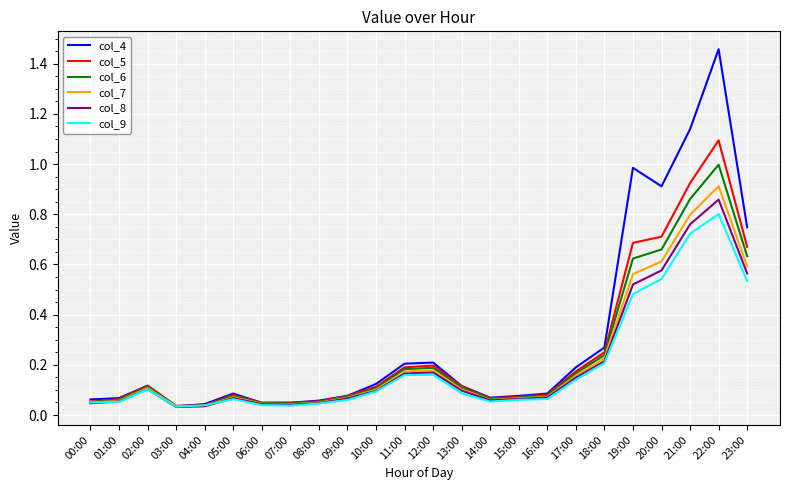

What position from the left is 20:00?

21